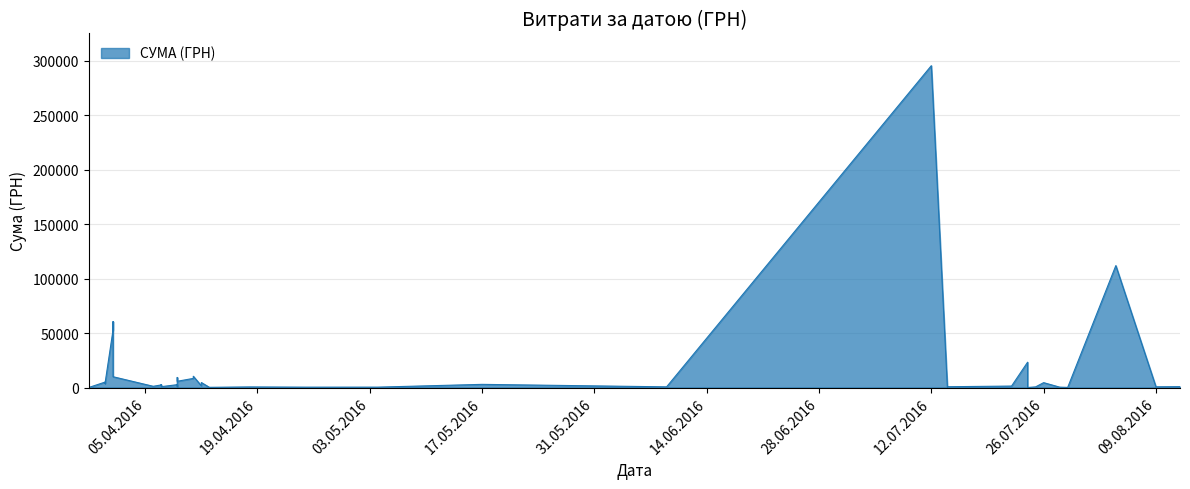

Is it true that the value at 26.07.2016 is 1598.4?

False